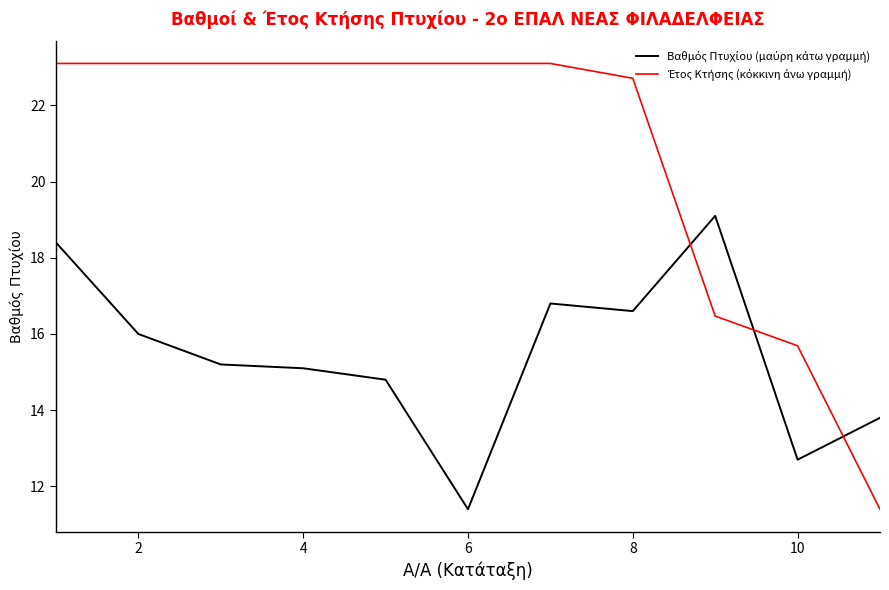

What is the smallest value displayed?

11.4